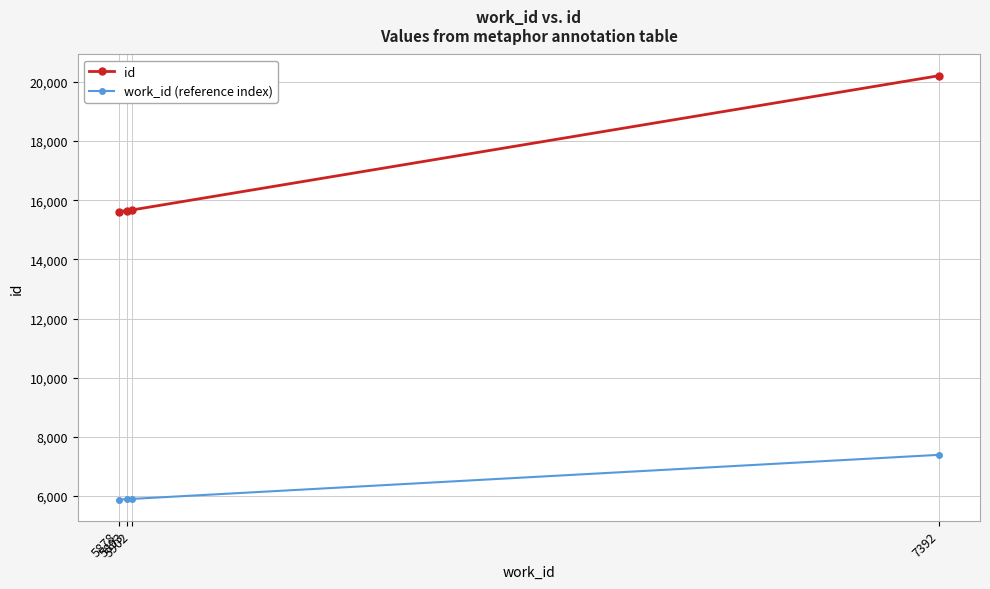

At 7392, list the series in order from largest to smallest.

id, work_id (reference index)